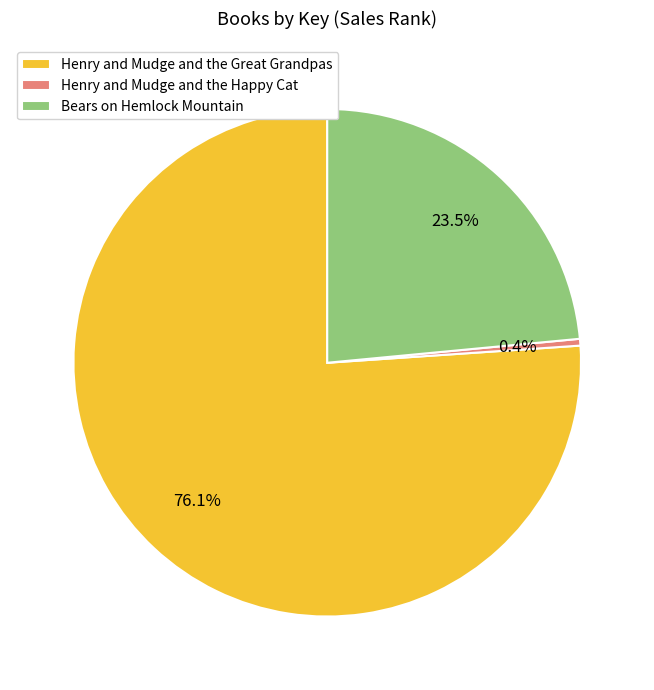

What percentage is the Henry and Mudge and the Great Grandpas slice, to the nearest percent?

76%